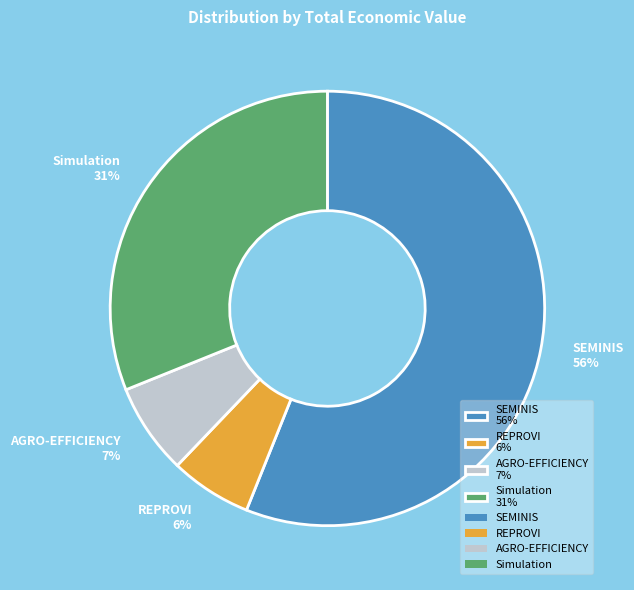

Combined, do REPROVI 6% and AGRO-EFFICIENCY 7% account for over 50%?

No